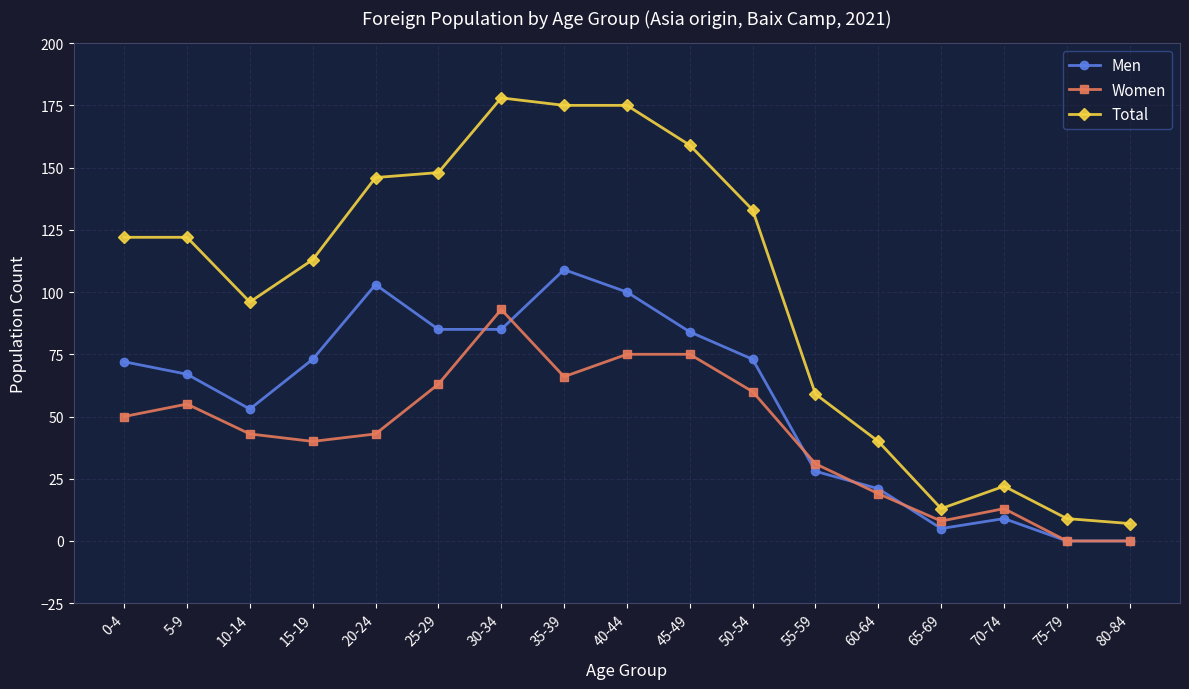

What is the total value across all series at 30-34?

356